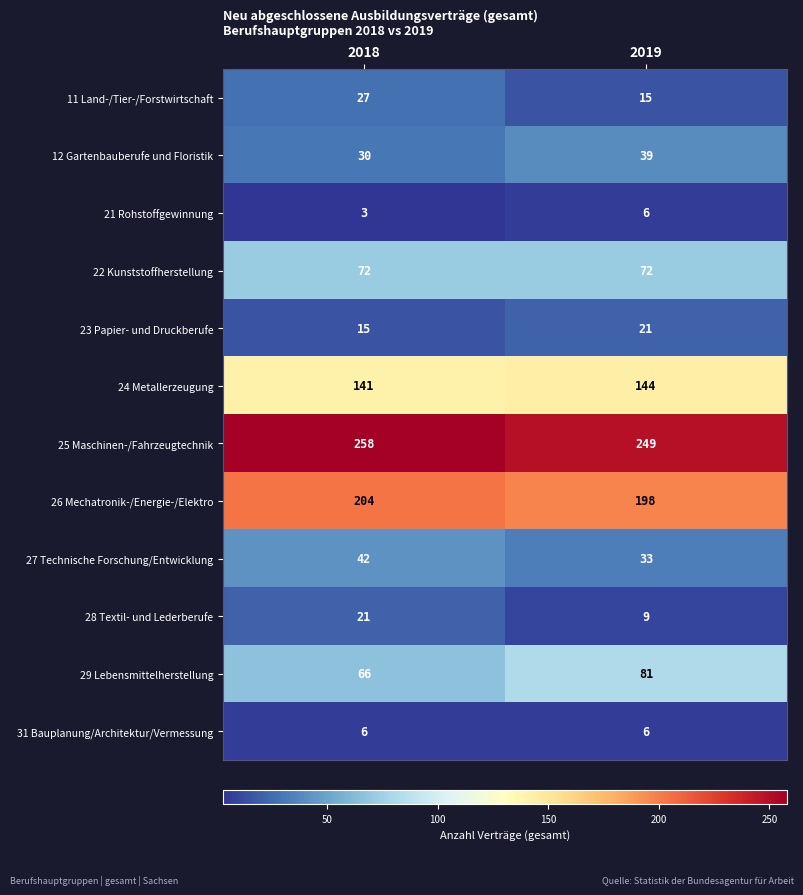

Reading left to right, transcribe all the data shown in this chart.

11 Land-/Tier-/Forstwirtschaft: 2018=27	2019=15
12 Gartenbauberufe und Floristik: 2018=30	2019=39
21 Rohstoffgewinnung: 2018=3	2019=6
22 Kunststoffherstellung: 2018=72	2019=72
23 Papier- und Druckberufe: 2018=15	2019=21
24 Metallerzeugung: 2018=141	2019=144
25 Maschinen-/Fahrzeugtechnik: 2018=258	2019=249
26 Mechatronik-/Energie-/Elektro: 2018=204	2019=198
27 Technische Forschung/Entwicklung: 2018=42	2019=33
28 Textil- und Lederberufe: 2018=21	2019=9
29 Lebensmittelherstellung: 2018=66	2019=81
31 Bauplanung/Architektur/Vermessung: 2018=6	2019=6